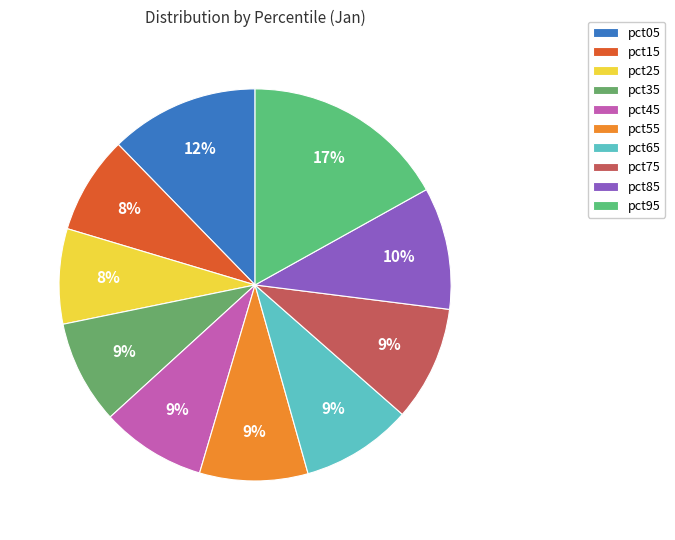

Count the number of slices in the pie.

10